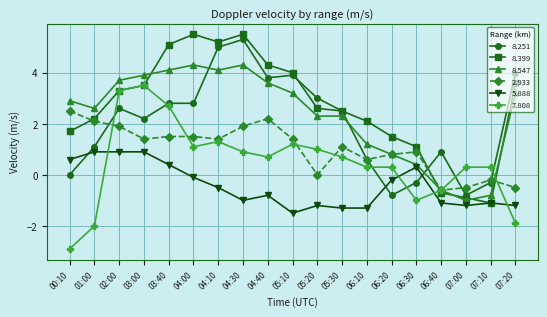

True or false: 5.888 and 7.808 cross at least once.

True